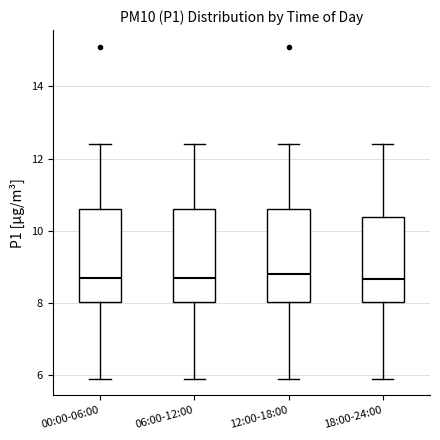

Reading left to right, transcribe this box plot: for each box, give where its median line is, the range the box spans, and where its two whiskers end, as read against the y-axis. The values are not printed on the chart, so give them approximately, as read against the axis.

00:00-06:00: median 8.8, box 8.0 to 10.6, whiskers 6.0 to 12.4
06:00-12:00: median 8.8, box 8.0 to 10.6, whiskers 6.0 to 12.4
12:00-18:00: median 8.8, box 8.0 to 10.6, whiskers 6.0 to 12.4
18:00-24:00: median 8.6, box 8.0 to 10.4, whiskers 6.0 to 12.4